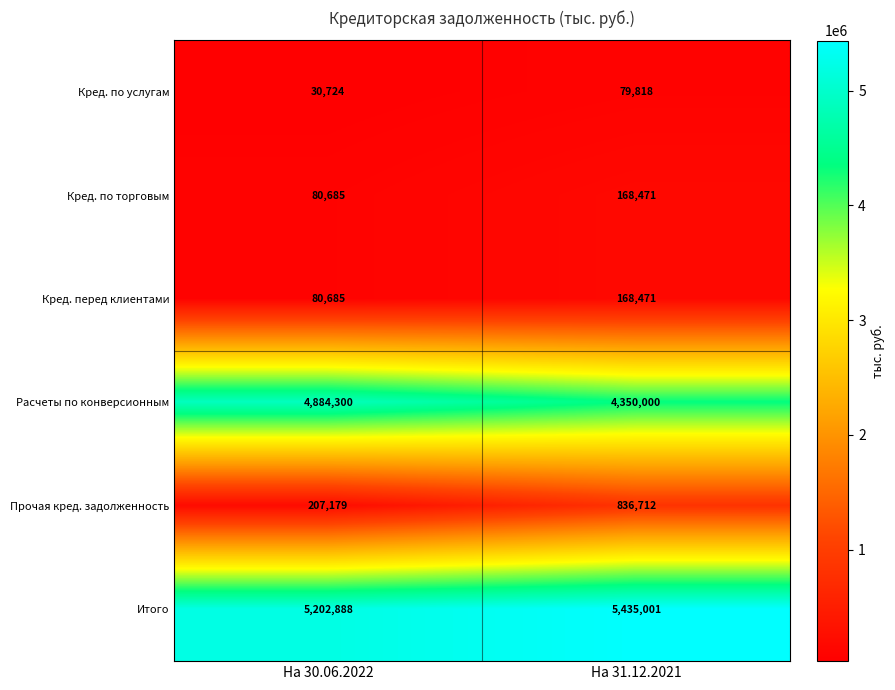

Reading left to right, list all the values displayed in this chart.

Кред. по услугам: На 30.06.2022=30724	На 31.12.2021=79818
Кред. по торговым: На 30.06.2022=80685	На 31.12.2021=168471
Кред. перед клиентами: На 30.06.2022=80685	На 31.12.2021=168471
Расчеты по конверсионным: На 30.06.2022=4884300	На 31.12.2021=4350000
Прочая кред. задолженность: На 30.06.2022=207179	На 31.12.2021=836712
Итого: На 30.06.2022=5202888	На 31.12.2021=5435001